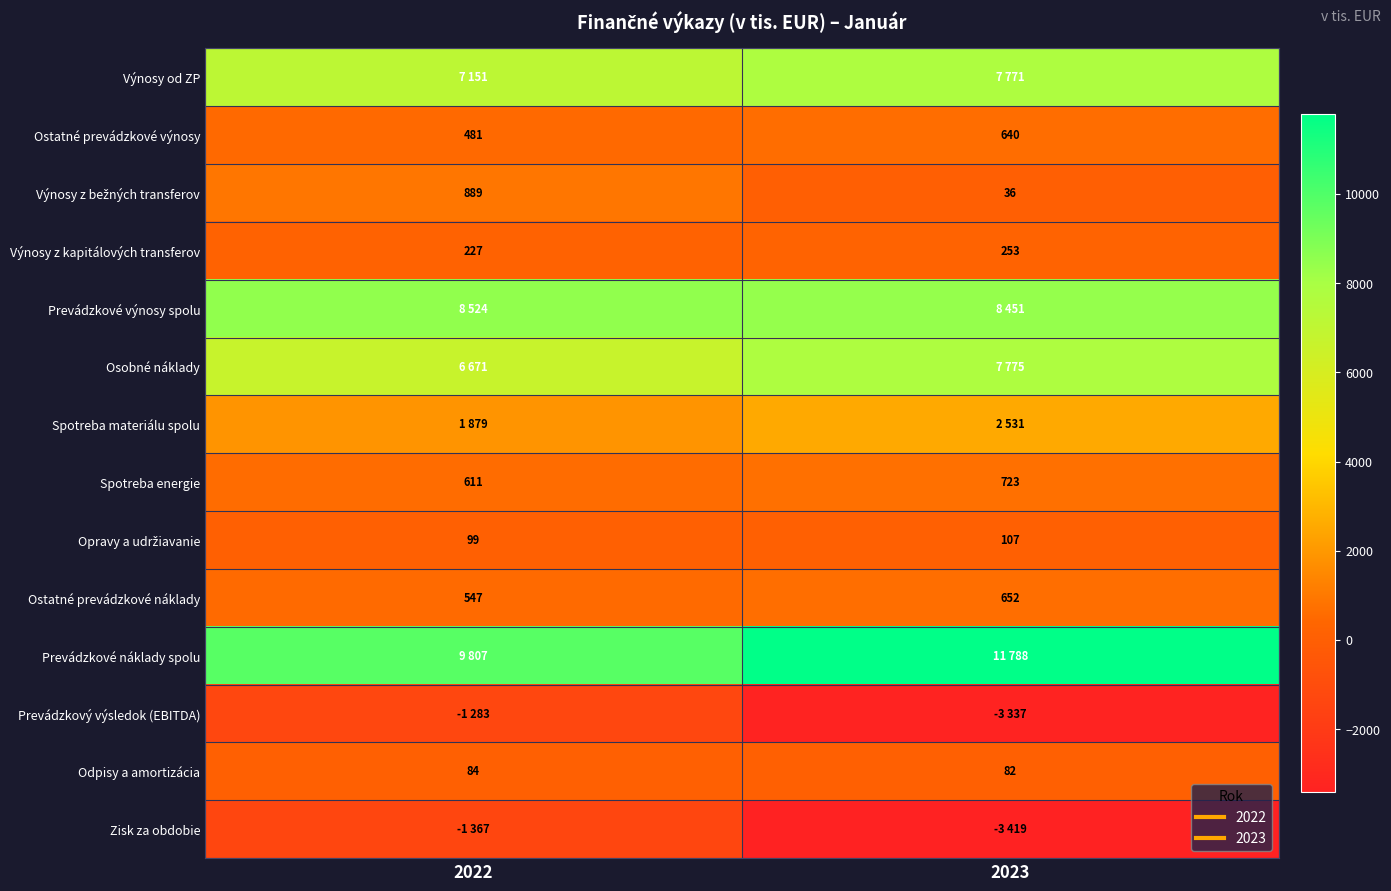

How many Výnosy z kapitálových transferov values are between 227 and 253?

2